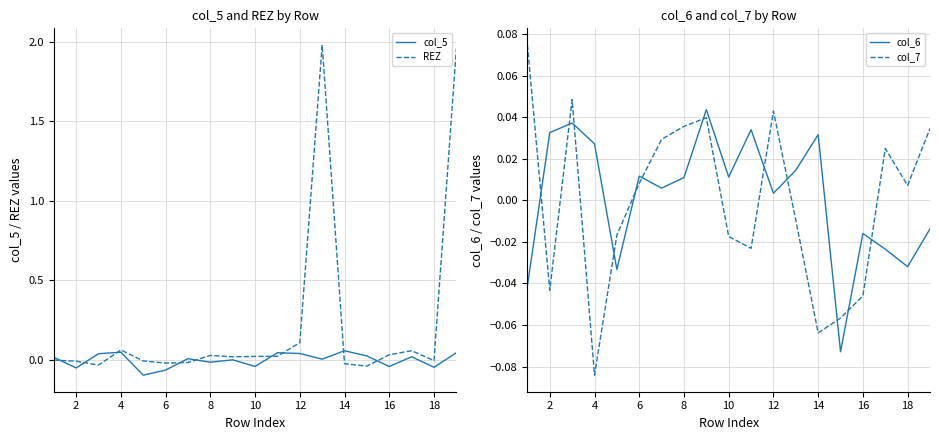

How many data points does each series have?

19